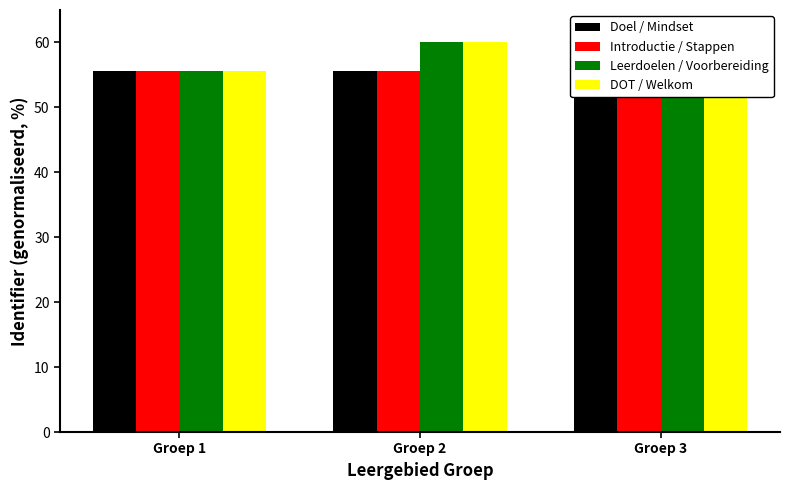

Read the DOT / Welkom value at Groep 3.

60.0